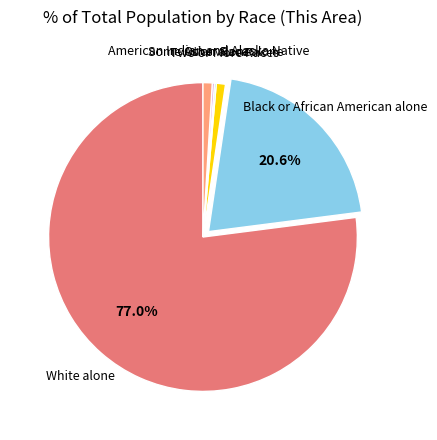

Is there any slice that represents more than half of the pie?

Yes